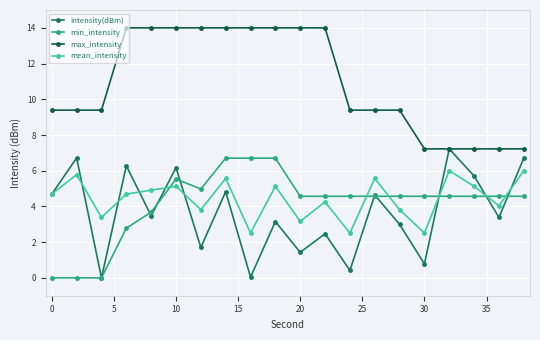

At how many categories does at least one series exceed 2?

20